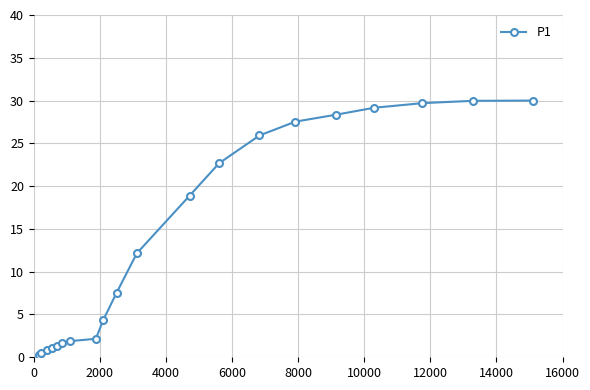

What is the value of the 3rd point from the left?

0.8